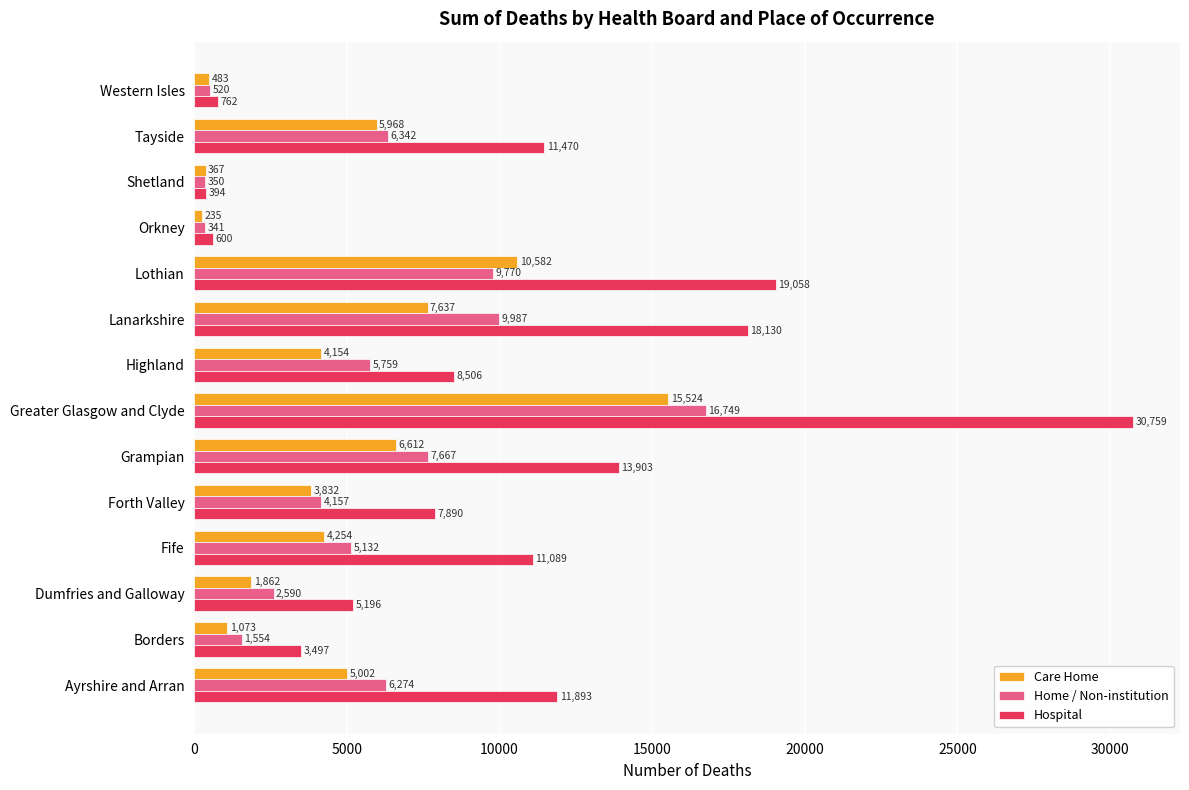

Which series changed the most between Fife and Greater Glasgow and Clyde?

Hospital